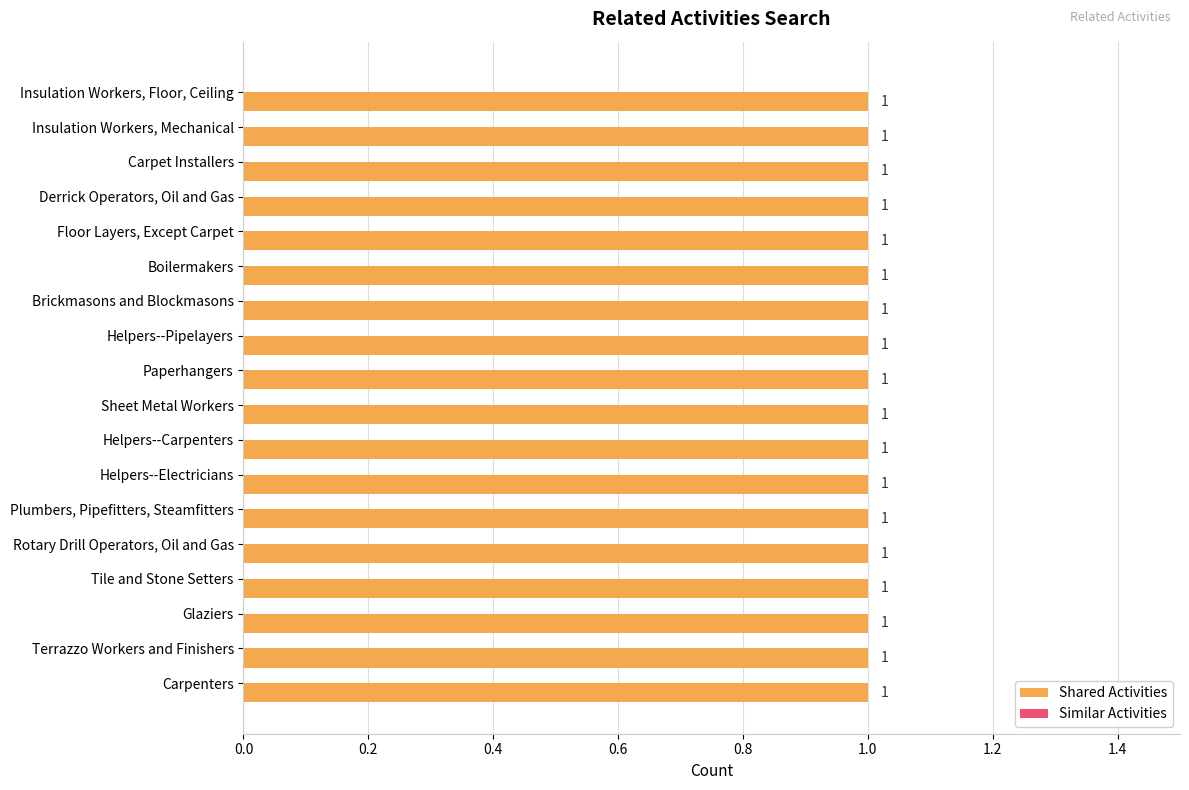

Which series has the widest spread of values?

Shared Activities